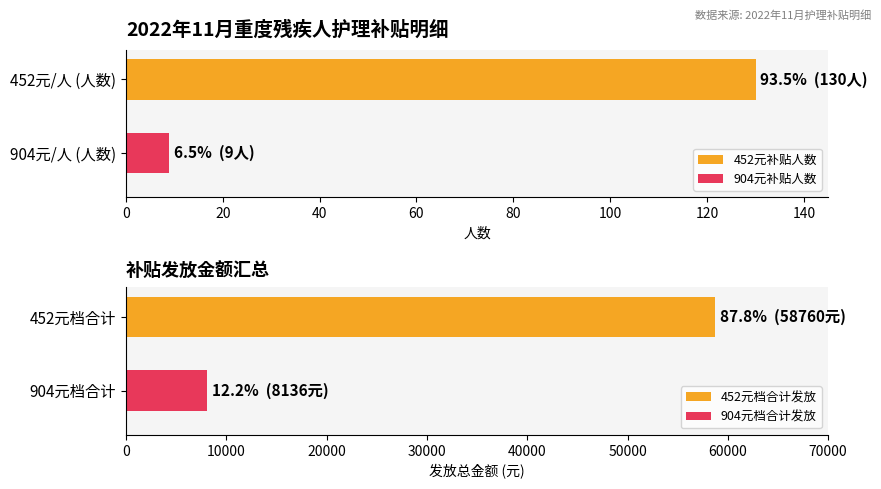

What is the minimum value for 452元补贴人数?

130